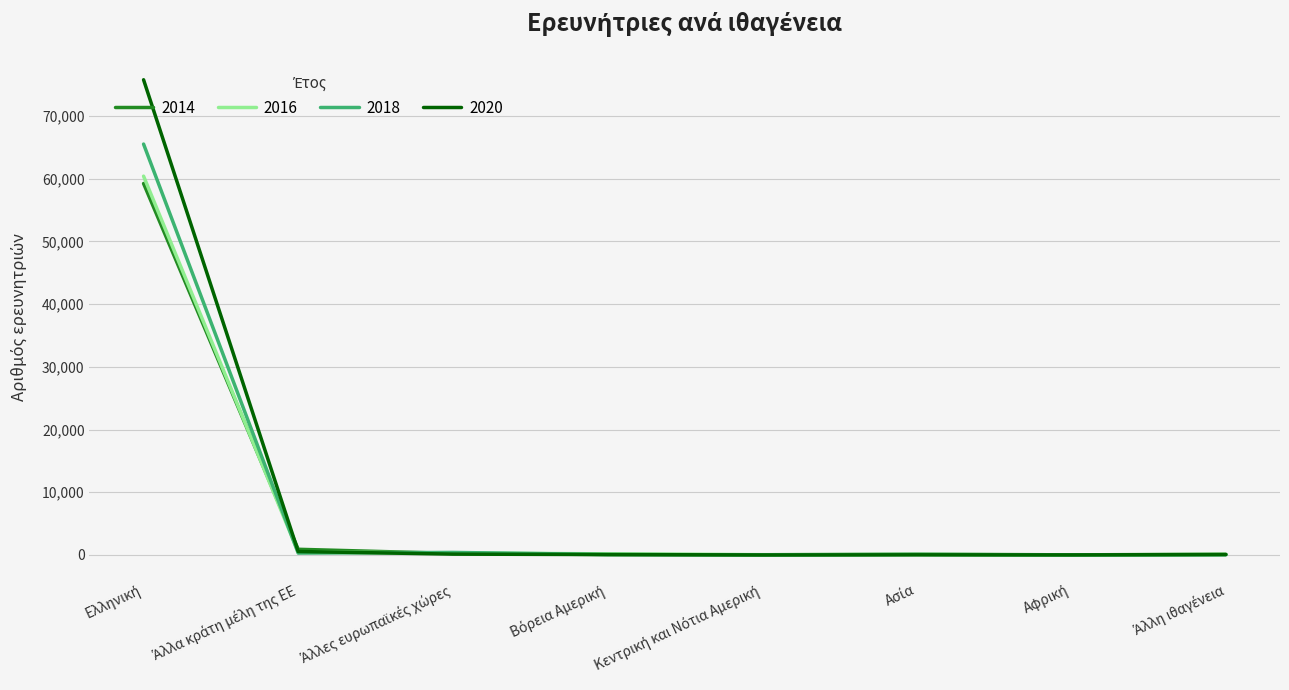

Which series has the largest range (max minus min)?

2020